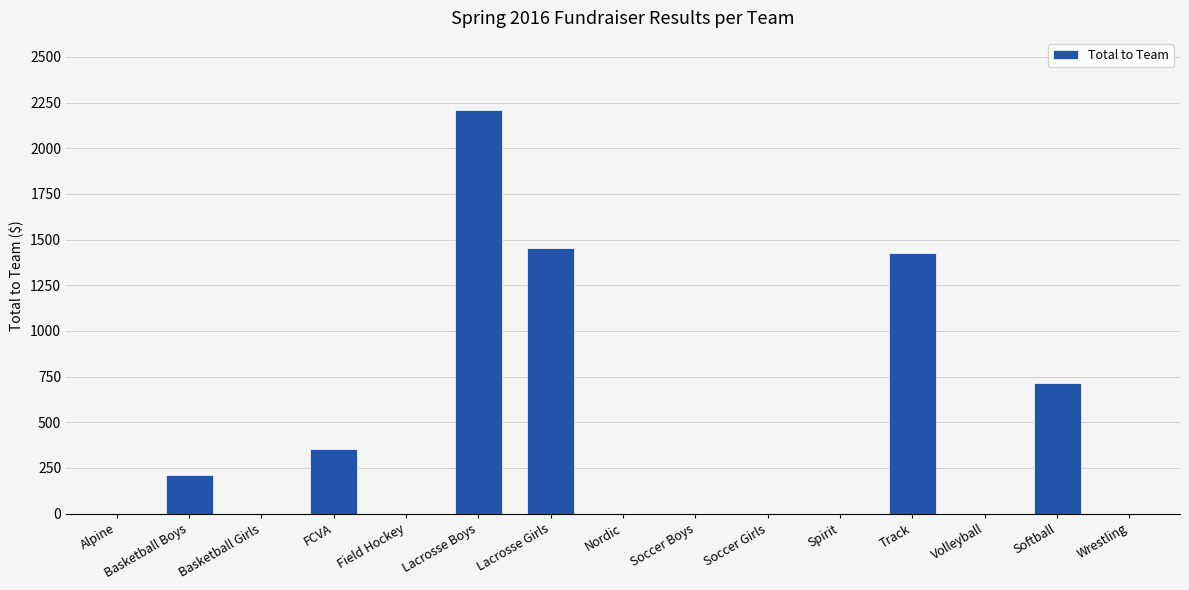

Does the chart contain stacked bars?

No